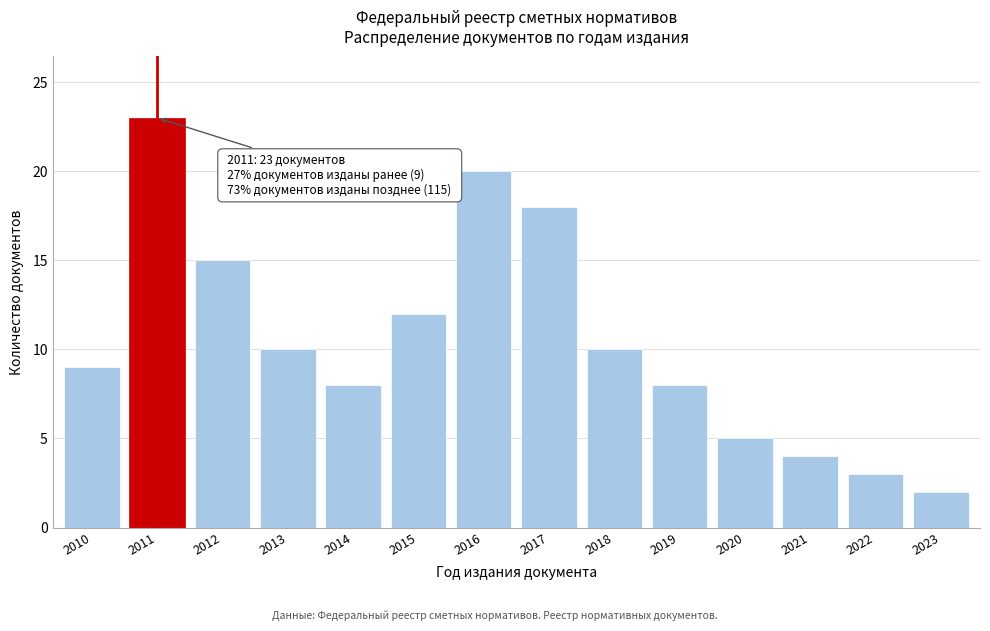

Reading left to right, list all the values displayed in this chart.

9	23	15	10	8	12	20	18	10	8	5	4	3	2